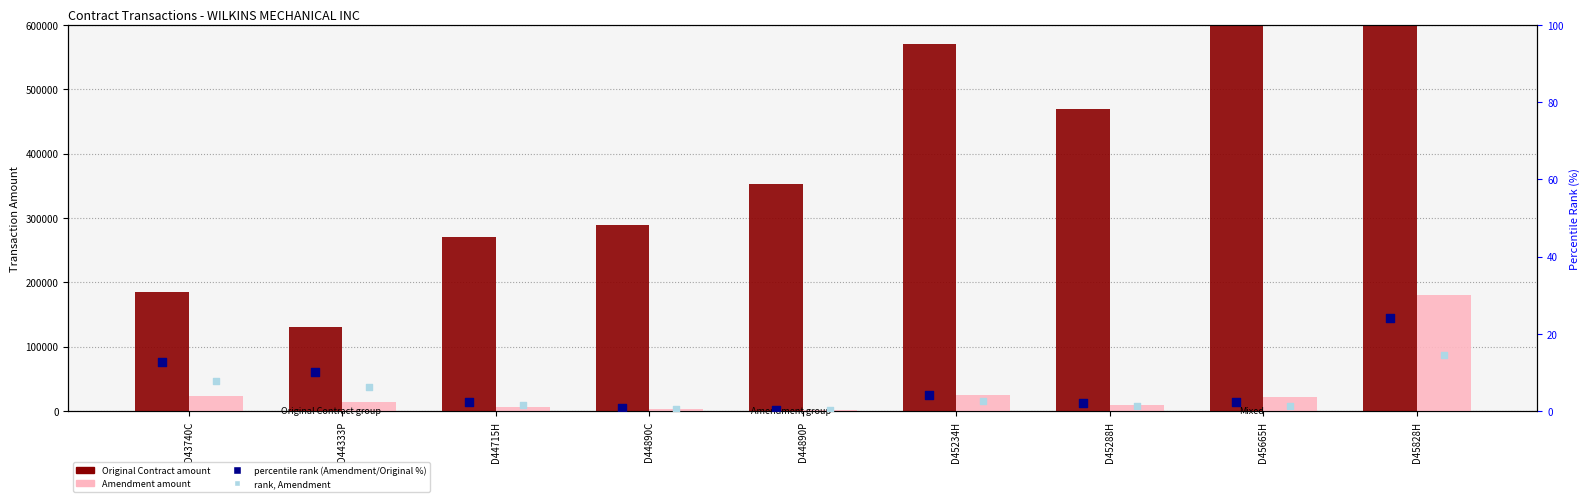

Is the value of percentile rank (Amendment/Original %) at D43740C greater than the value of Original Contract at D45828H?

No